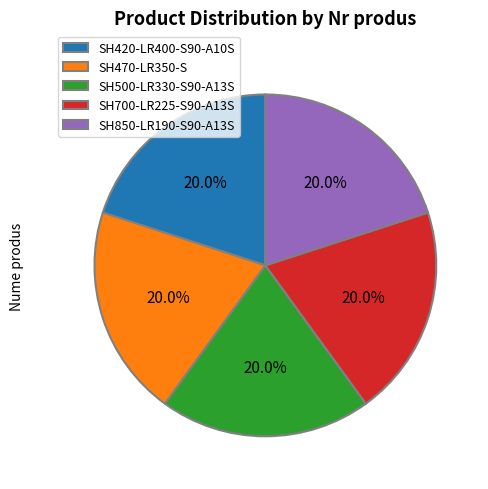

Is SH470-LR350-S the majority of the pie?

No